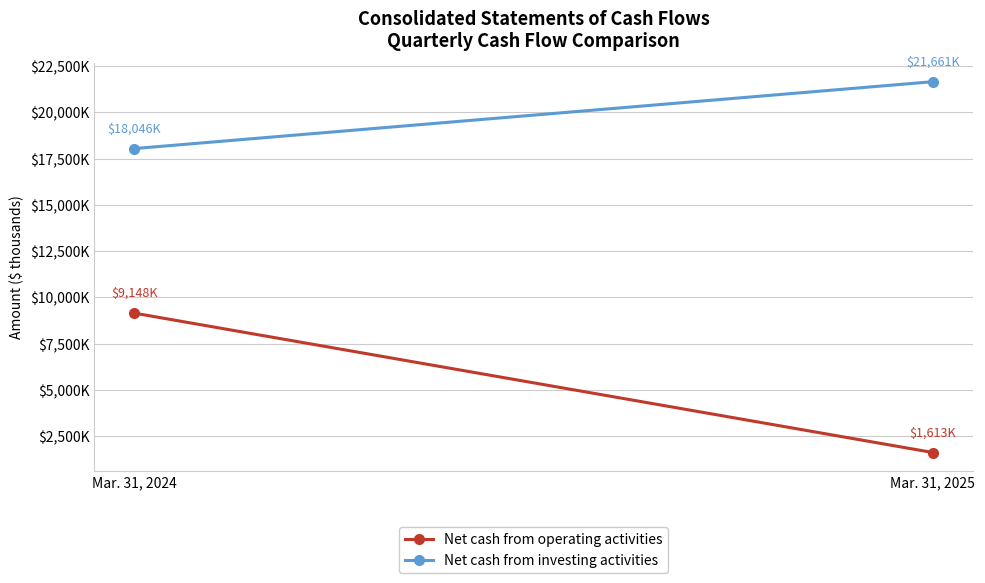

What is the lowest value of the Net cash from operating activities series?

1613